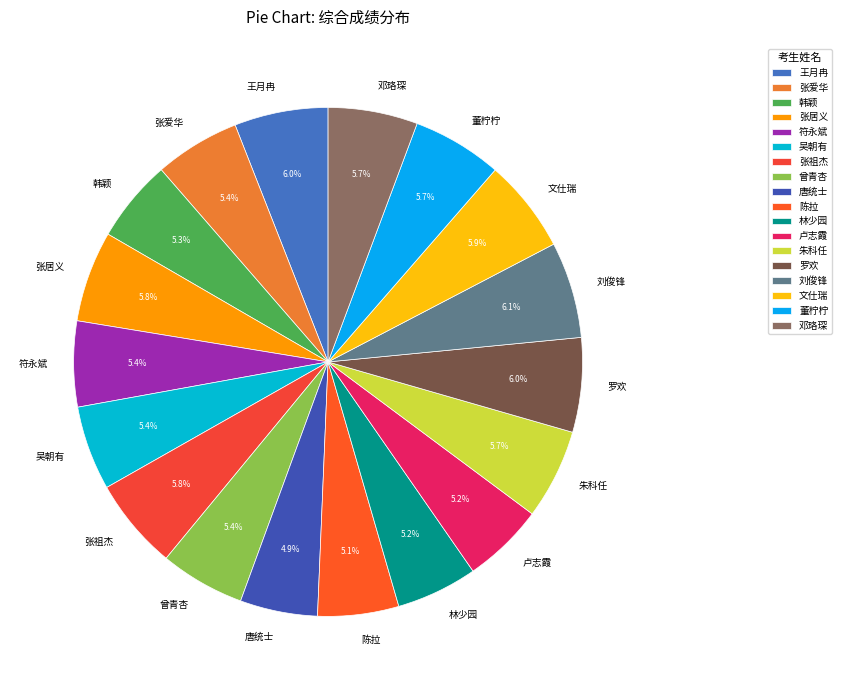

What is the total percentage of 陈拉 and 卢志霞?

10.3%